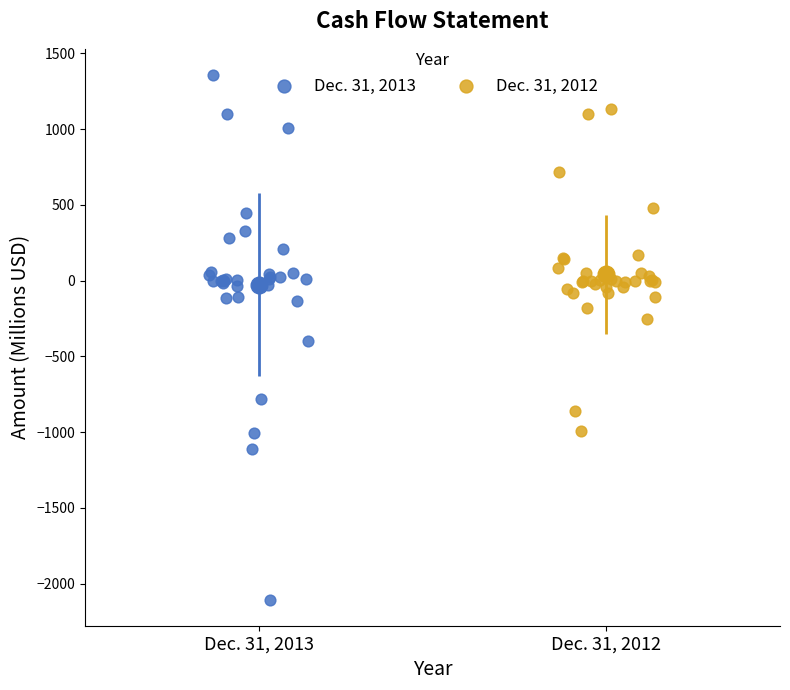

Which series contains the lowest Y value?

Dec. 31, 2013